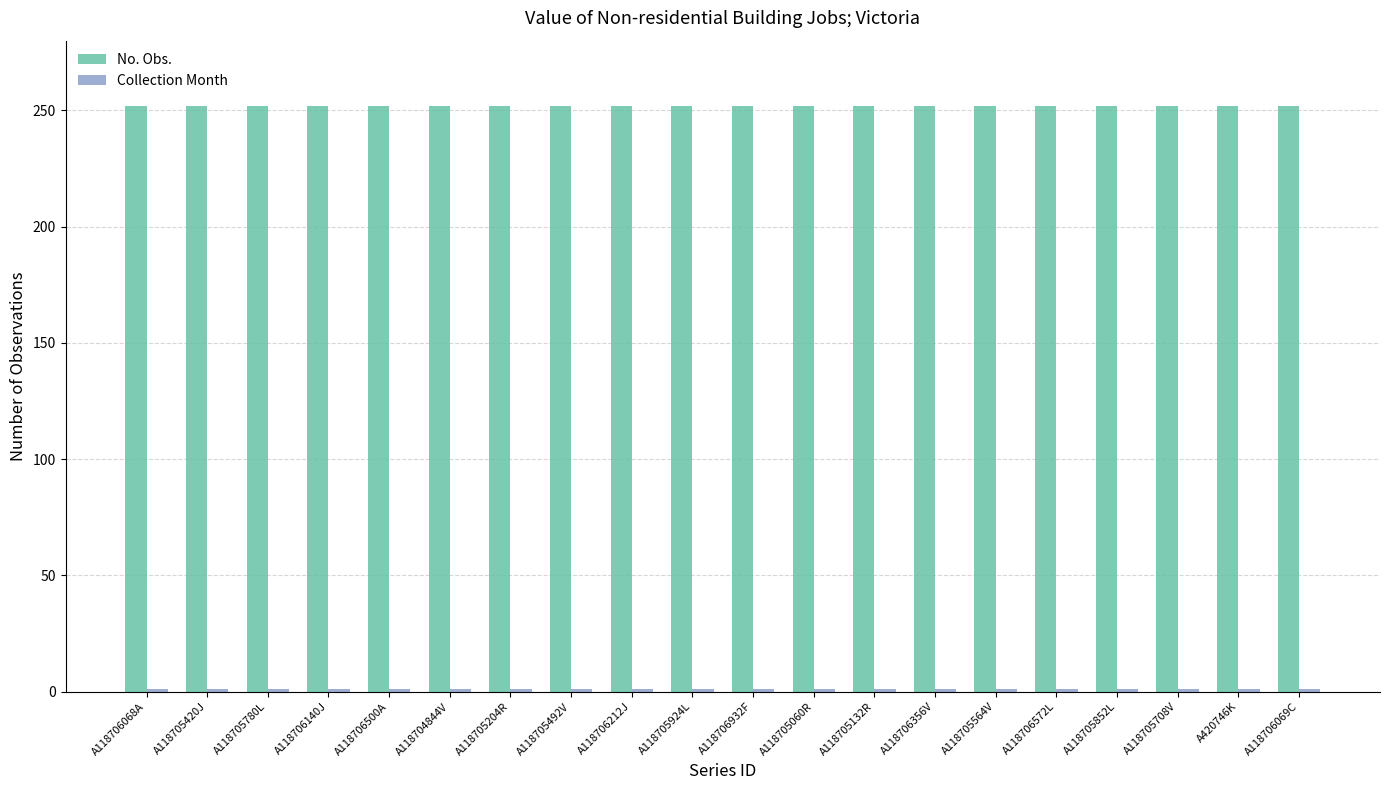

What is the sum of all No. Obs. values?

5040